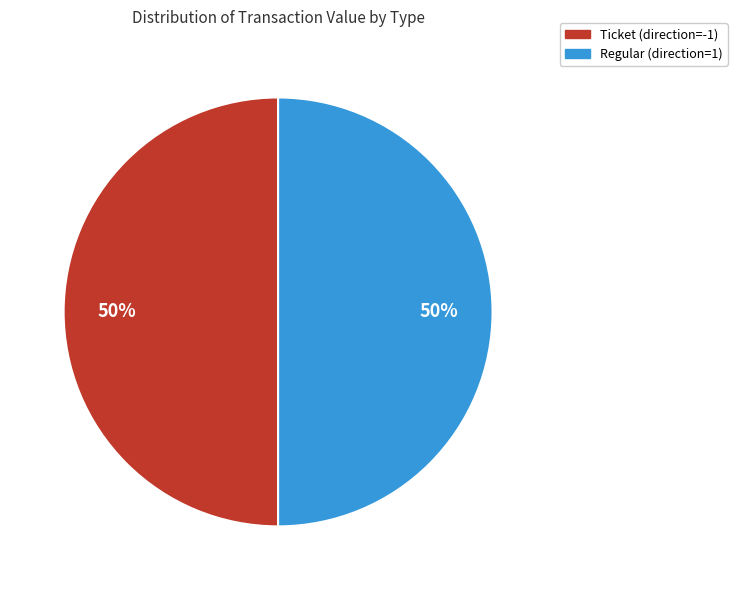

To the nearest percent, what is the average slice percentage?

50%